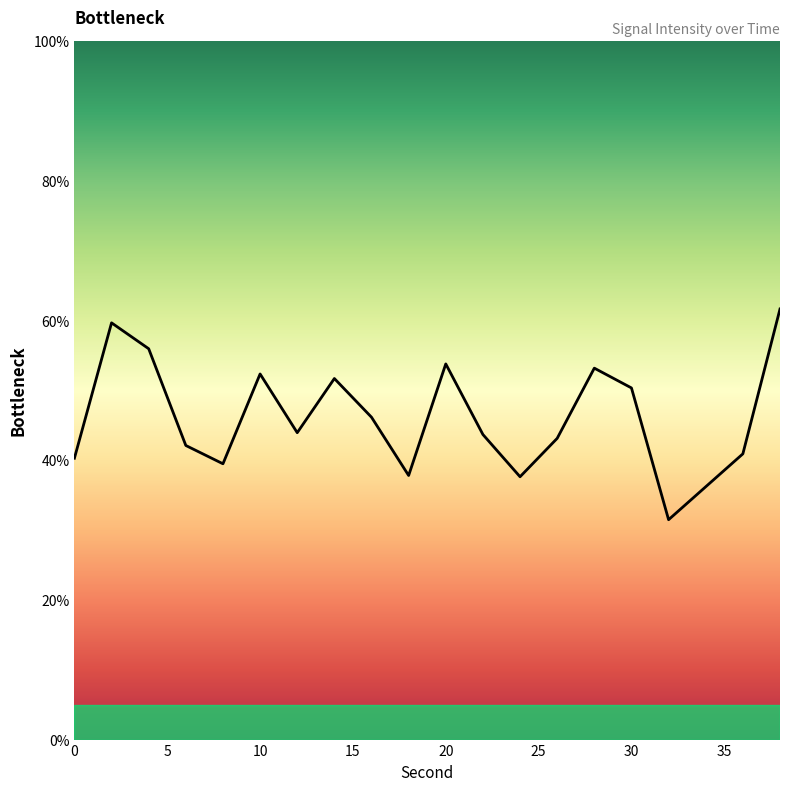

Count the number of values greater than 43.

12